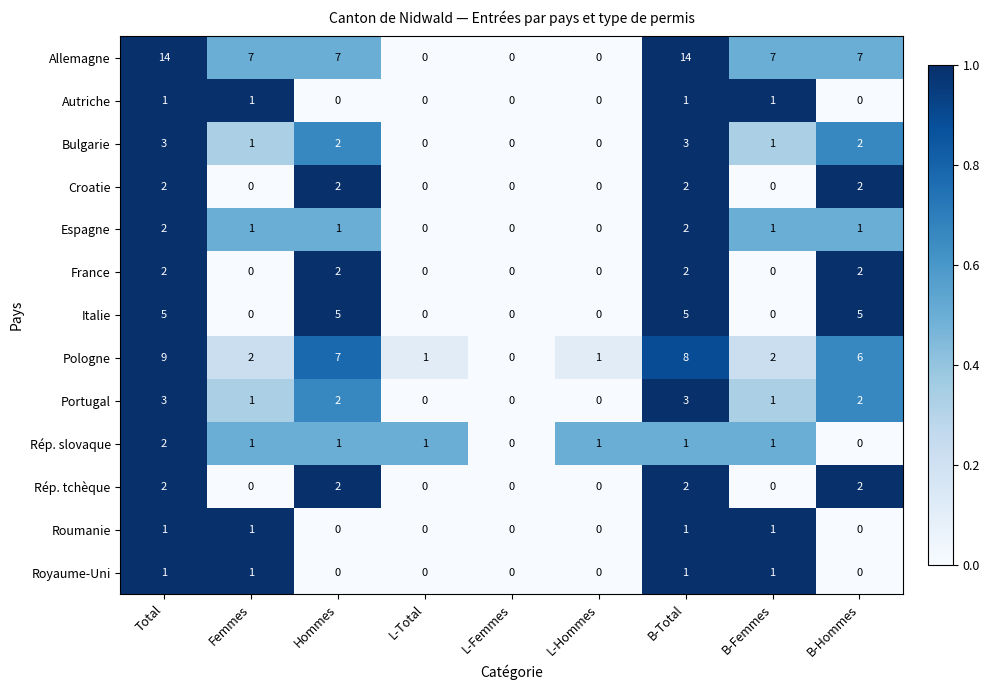

How many Allemagne values are between 0 and 7?

7